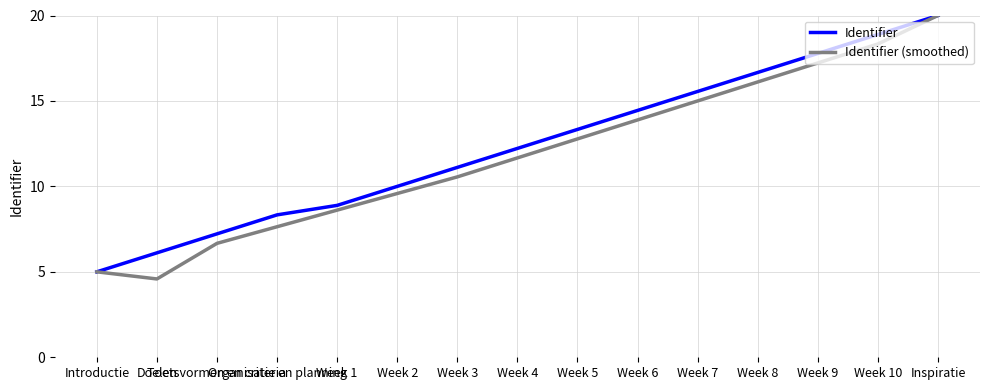

What is the maximum value for Identifier?

20.0